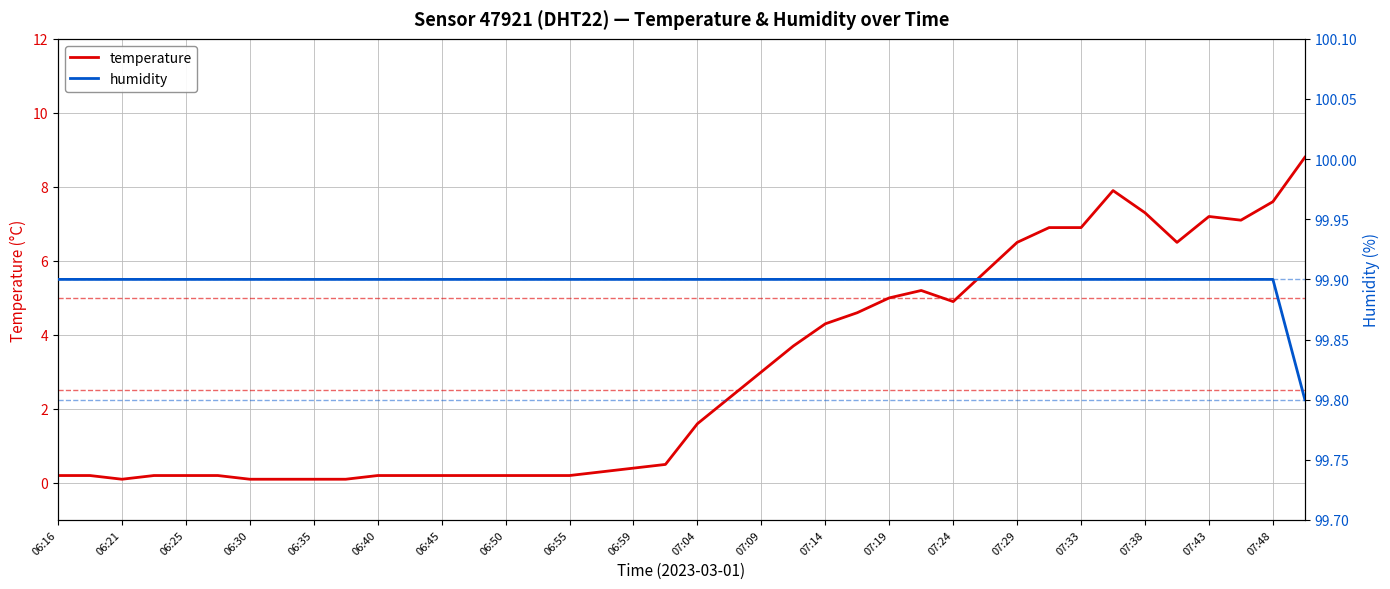

List the series in order of their peak value, lowest first.

temperature, humidity